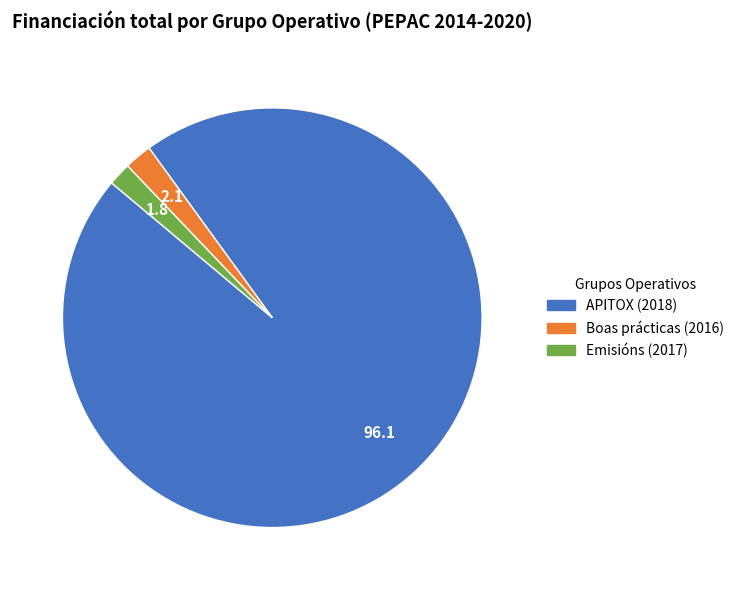

Count the number of slices in the pie.

3